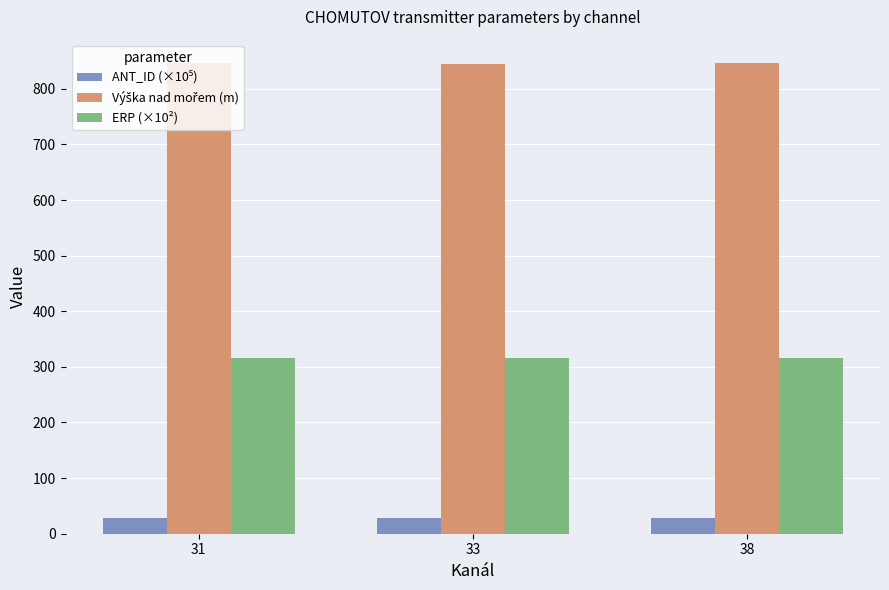

What is the smallest value displayed?

28.1